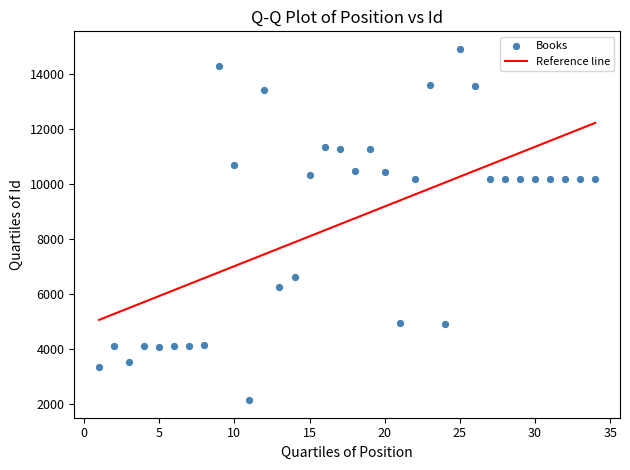

What is the range of X values (max minus min)?

33